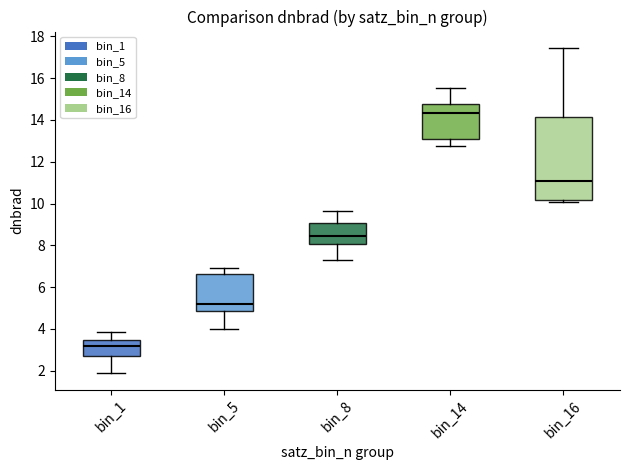

Which box has the highest median line?

bin_14